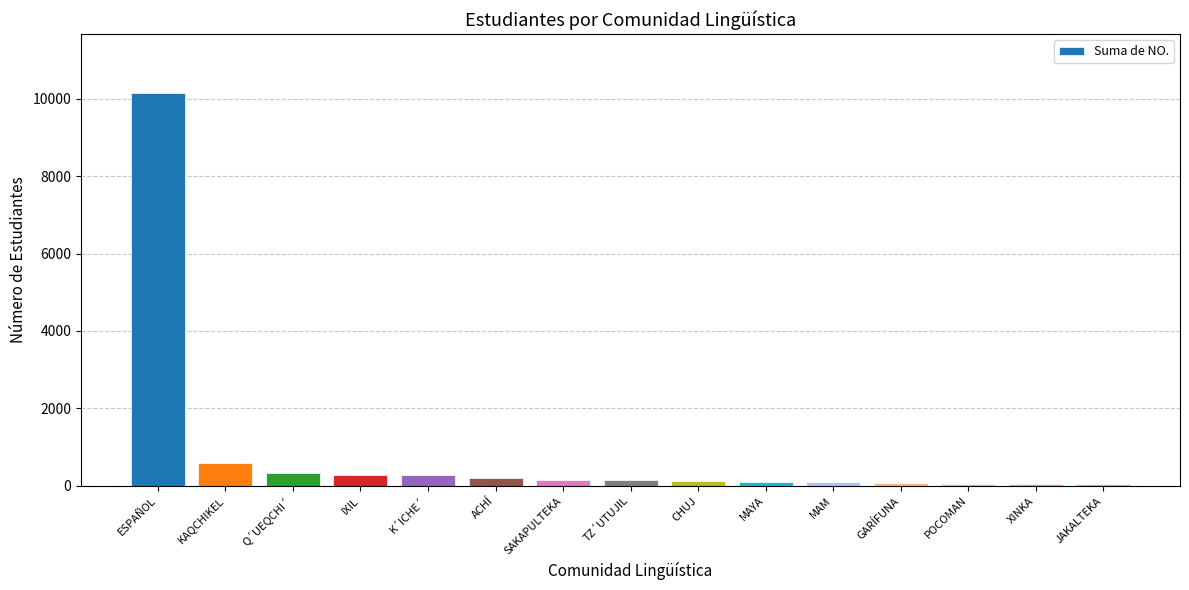

What is the difference between the second highest and minimum values?

557